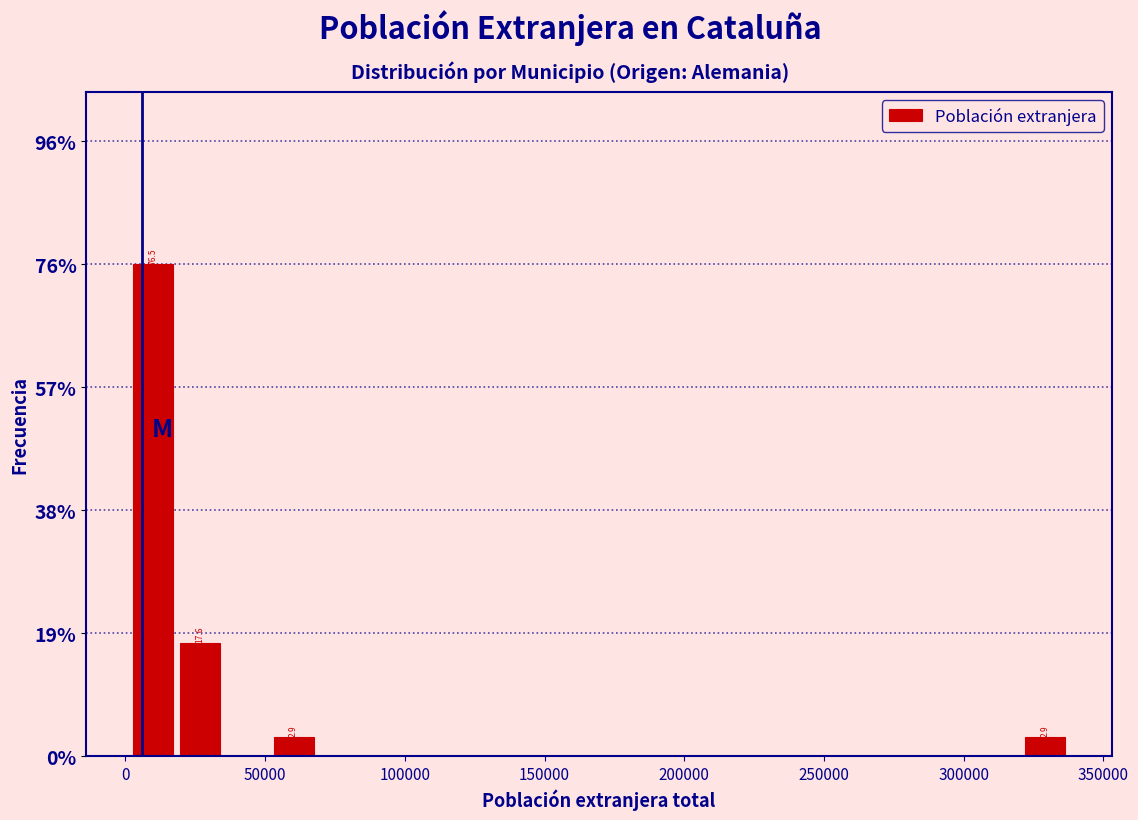

Read against the x-axis, roughly where is the centre of the tallest bar?

10000